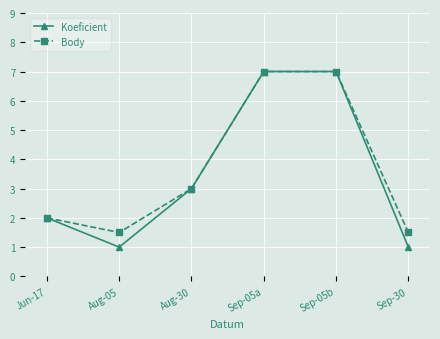

Where is Koeficient nearest to the value 4?

Aug-30